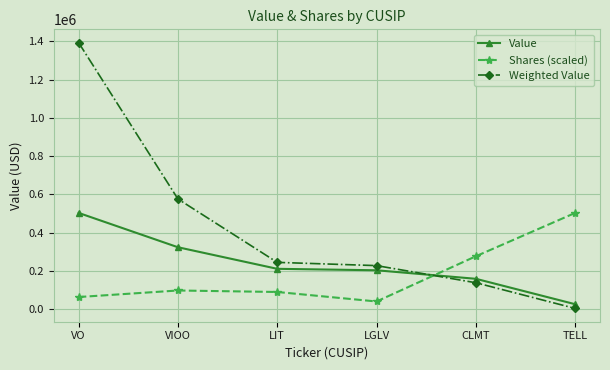

Reading left to right, list all the values displayed in this chart.

Value: VO=503250.0	VIOO=323685.0	LIT=210814.0	LGLV=203182.0	CLMT=158600.0	TELL=25662.0
Shares (scaled): VO=63210.4	VIOO=97414.8	LIT=89644.9	LGLV=39955.8	CLMT=276511.0	TELL=503250.0
Weighted Value: VO=1394002.5	VIOO=576159.3	LIT=244544.2	LGLV=227563.8	CLMT=137982.0	TELL=3592.7